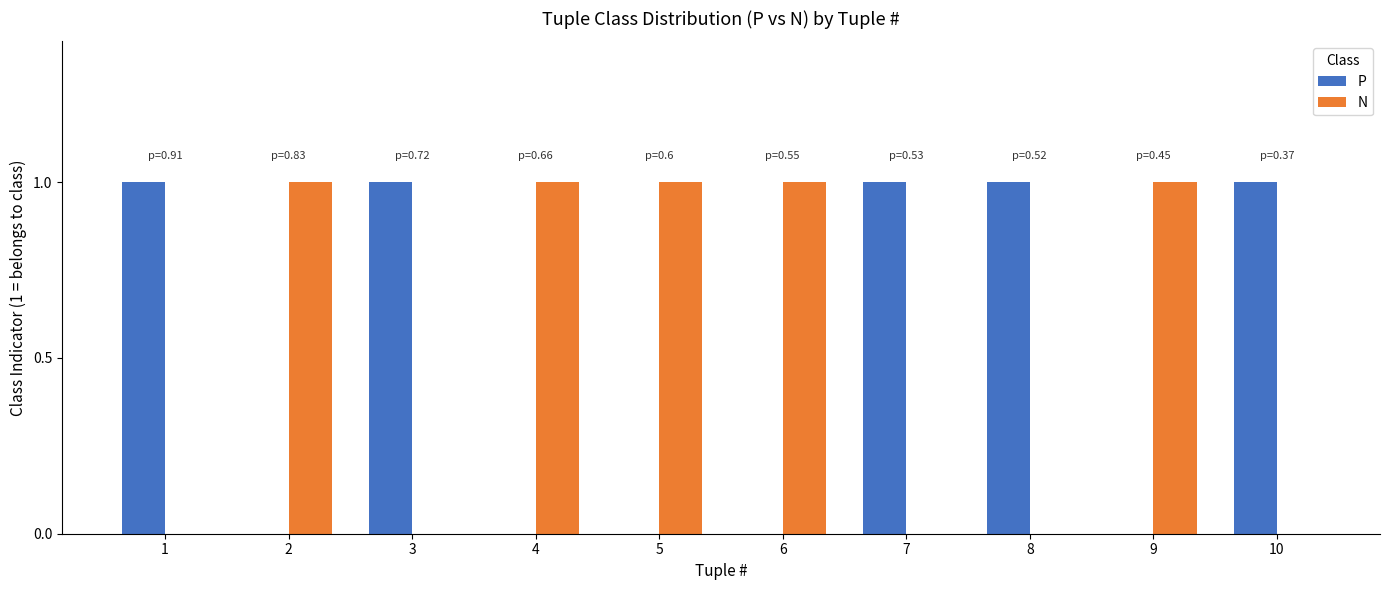

What is the sum of all P values?

5